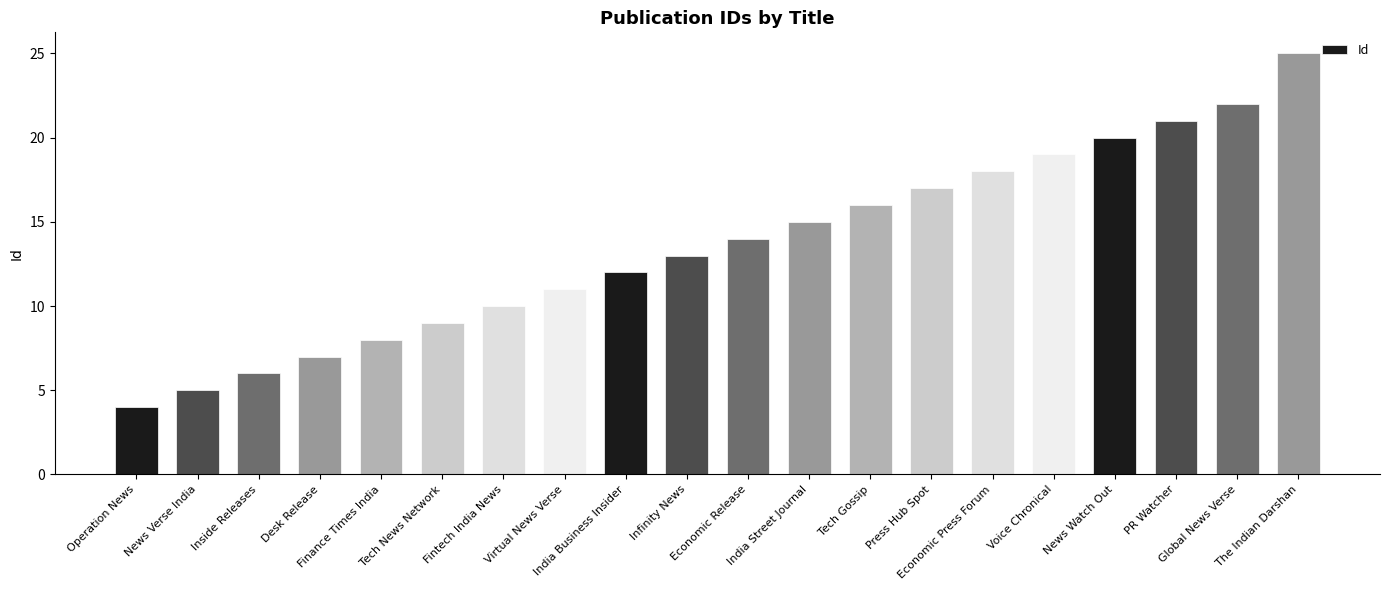

What is the change in value from News Verse India to Infinity News?

+8